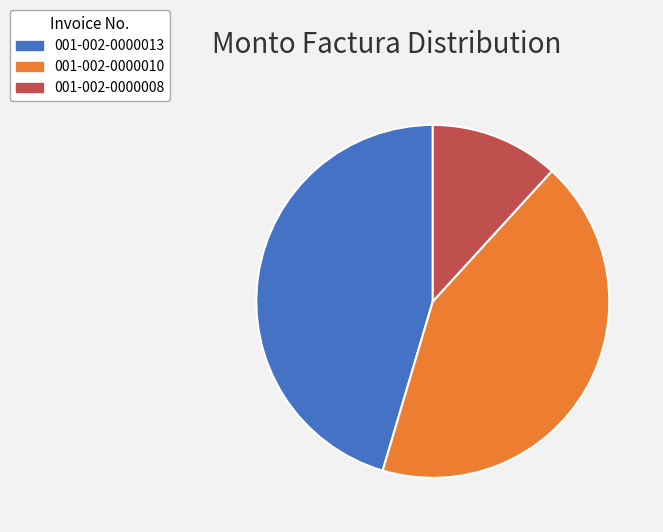

How many slices are in this pie chart?

3